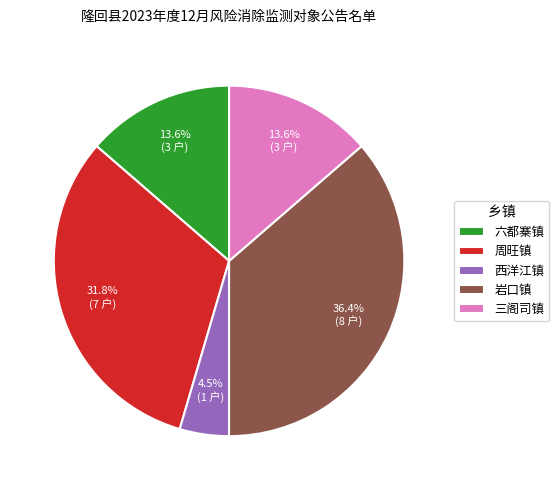

Which category has the biggest portion of the pie?

岩口镇